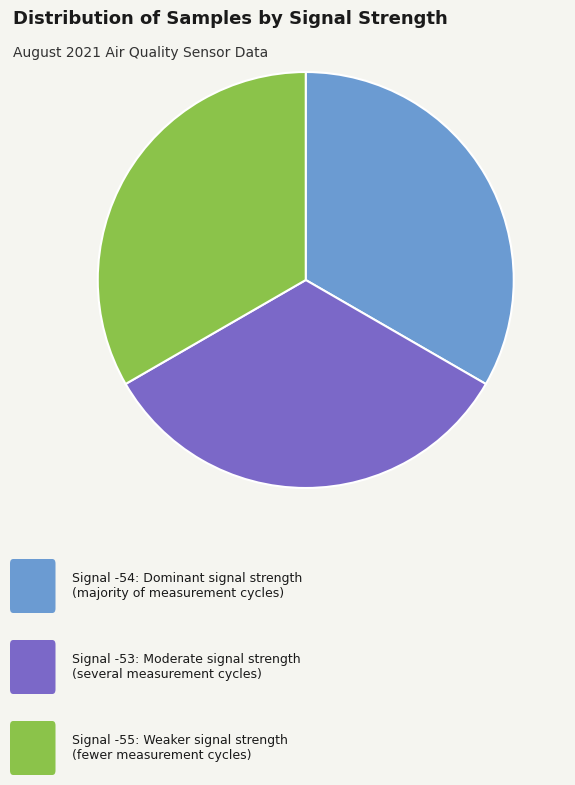

Is there a majority slice in this chart?

No